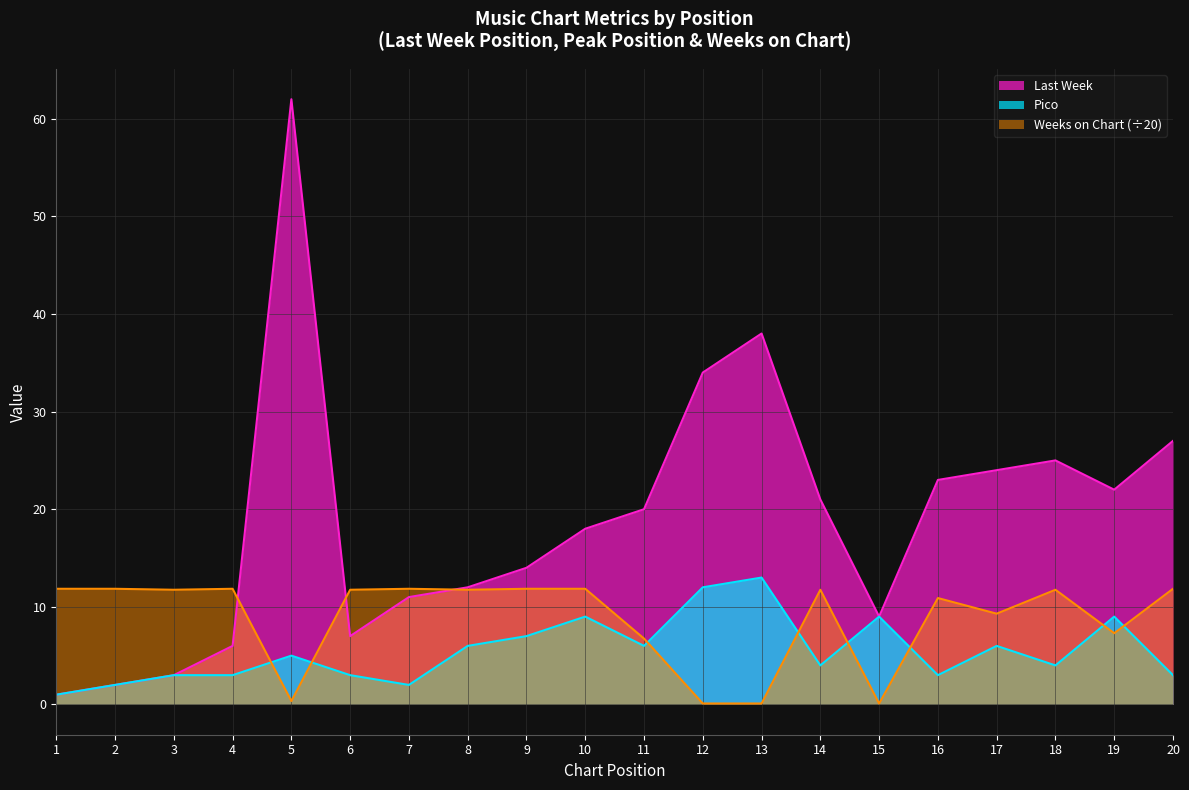

What is the smallest value displayed?

0.1